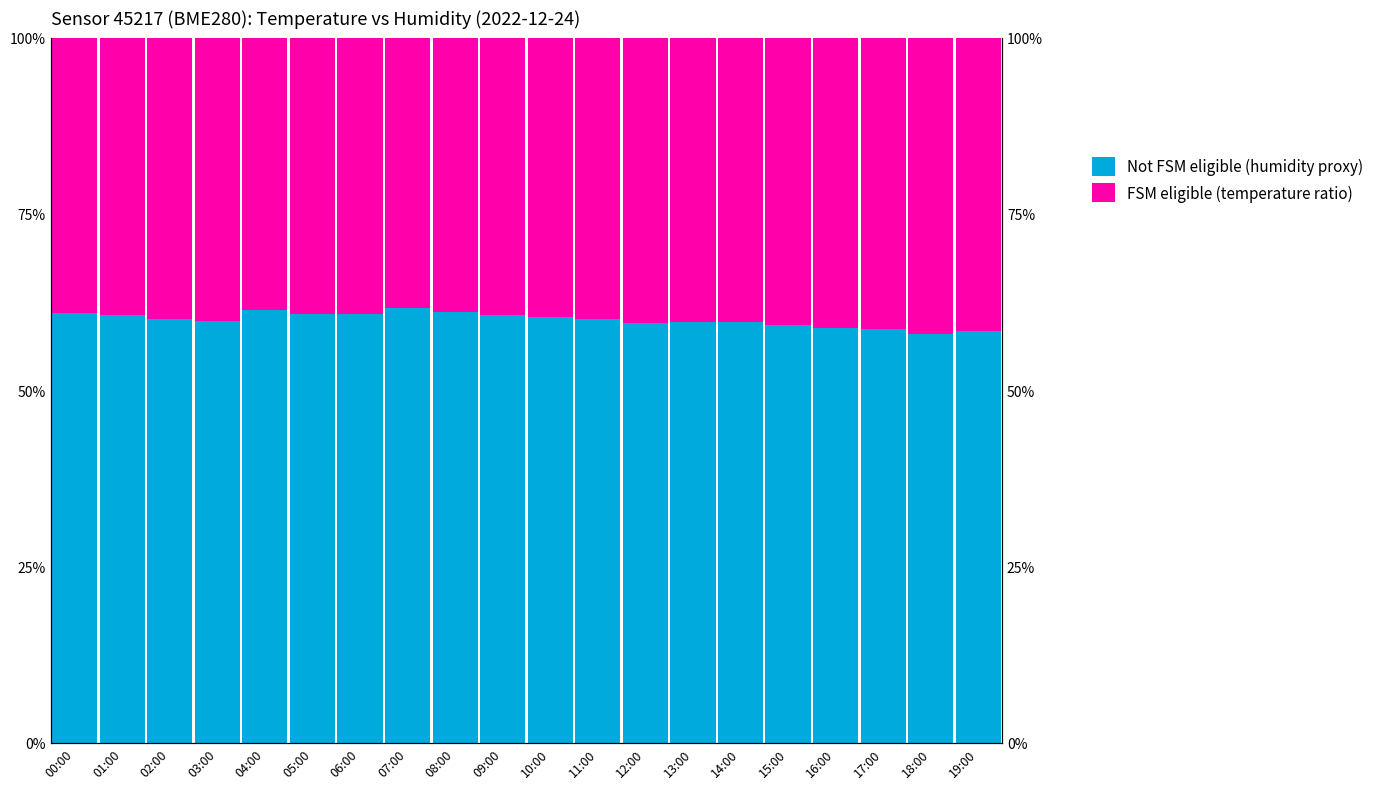

How many bars are there in each group?

2